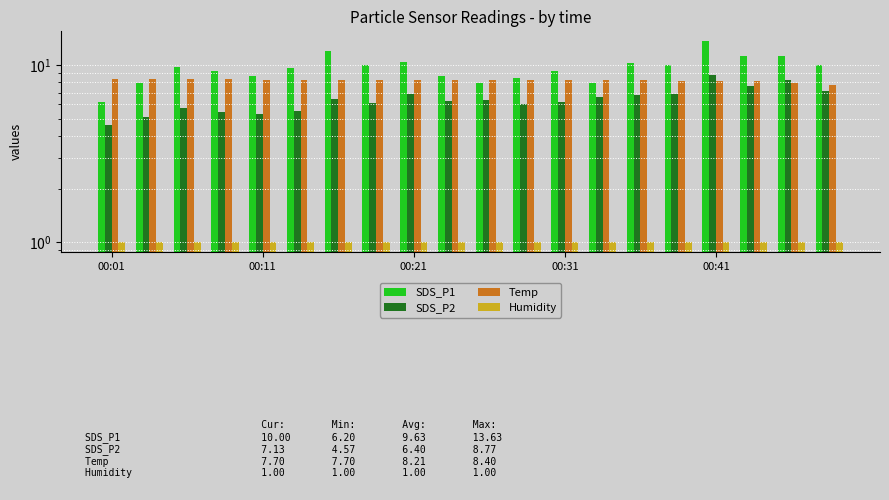

At 00:31, list the series in order from smallest to largest.

Humidity, SDS_P2, Temp, SDS_P1